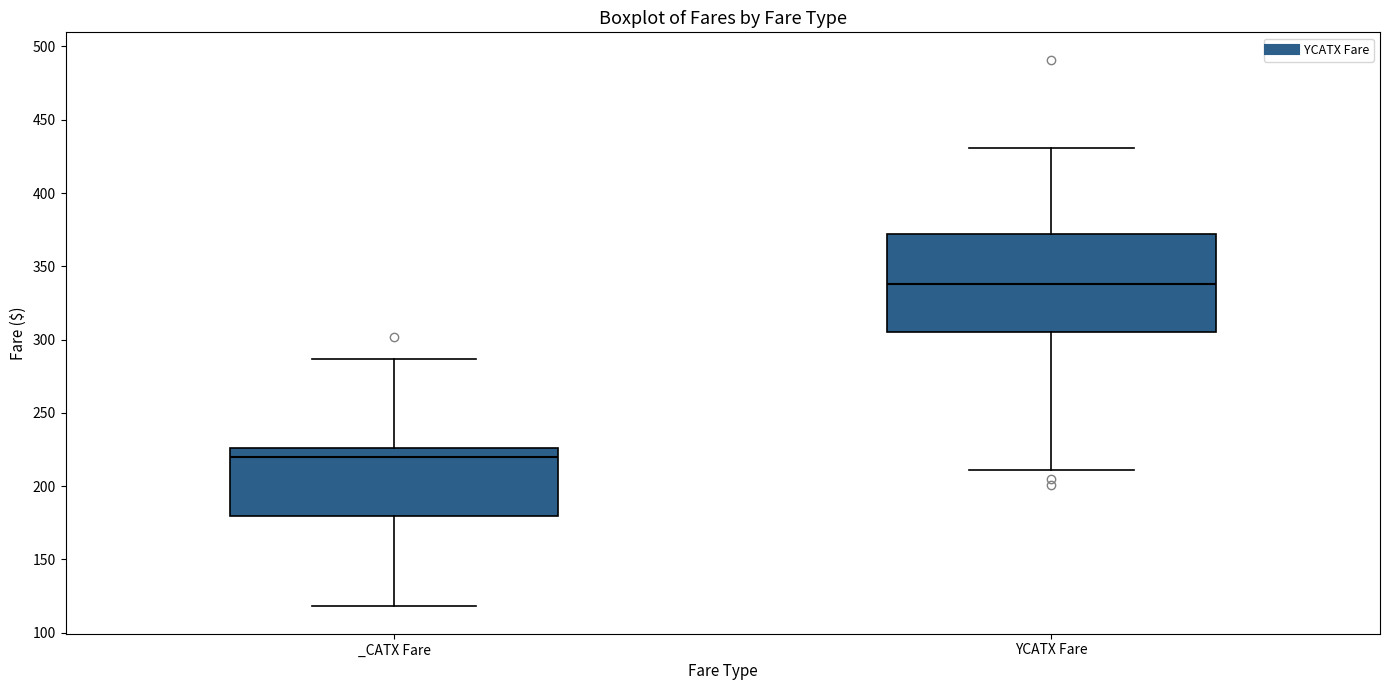

Reading left to right, read every box against the y-axis: the position of its median line, the range the box covers, and the ends of its whiskers. The values are not printed on the chart, so give them approximately, as read against the axis.

_CATX Fare: median 220, box 180 to 225, whiskers 120 to 285
YCATX Fare: median 340, box 305 to 370, whiskers 210 to 430